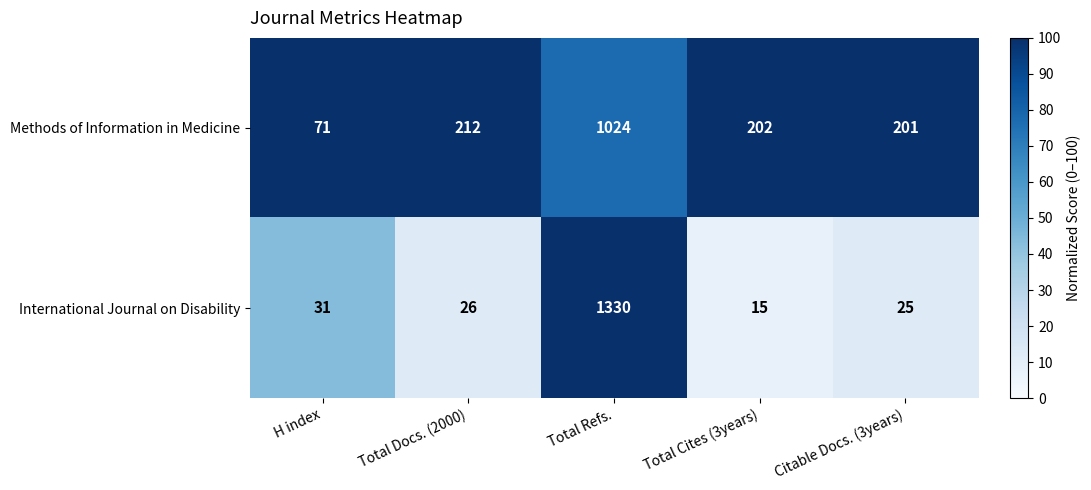

Is it true that Methods of Information in Medicine equals 318 at Total Cites (3years)?

False